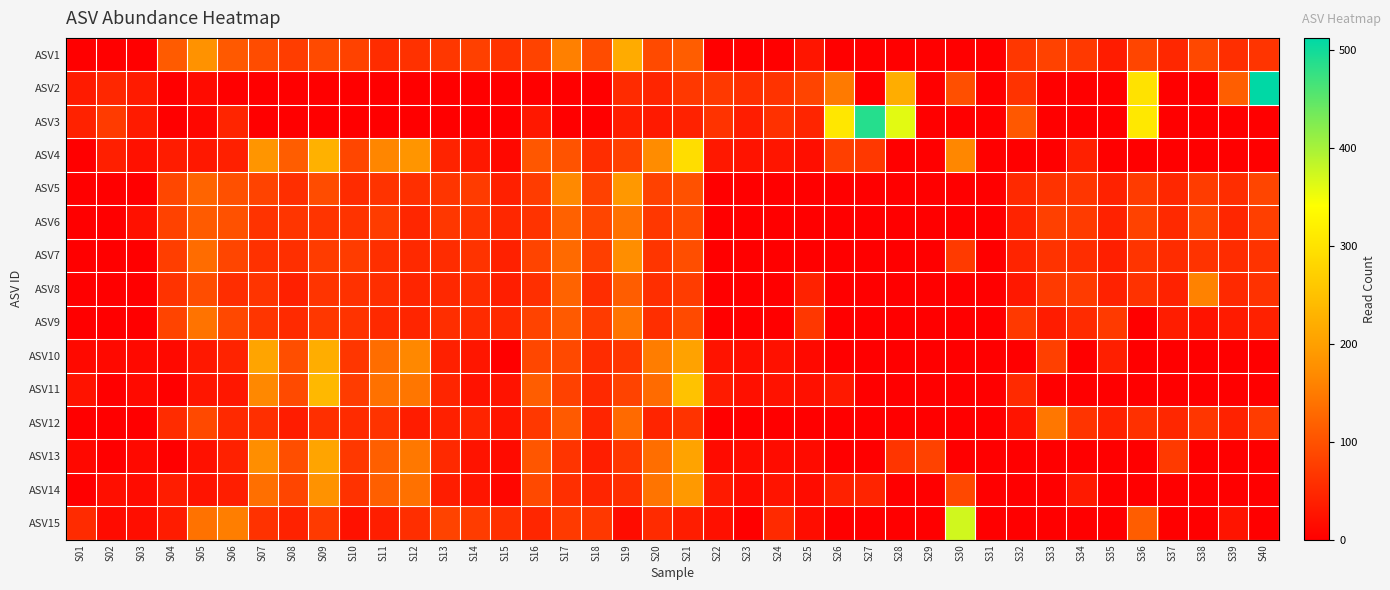

Reading left to right, what are all the values shown in this chart?

ASV1: S01=0	S02=0	S03=0	S04=111	S05=180	S06=109	S07=93	S08=75	S09=91	S10=81	S11=54	S12=60	S13=68	S14=78	S15=63	S16=82	S17=156	S18=93	S19=216	S20=91	S21=114	S22=0	S23=0	S24=0	S25=26	S26=0	S27=0	S28=0	S29=0	S30=0	S31=0	S32=68	S33=81	S34=70	S35=35	S36=84	S37=48	S38=88	S39=56	S40=64
ASV2: S01=34	S02=48	S03=33	S04=0	S05=14	S06=0	S07=0	S08=0	S09=0	S10=0	S11=0	S12=0	S13=0	S14=0	S15=0	S16=0	S17=0	S18=0	S19=53	S20=45	S21=69	S22=70	S23=58	S24=63	S25=83	S26=149	S27=0	S28=220	S29=0	S30=97	S31=0	S32=62	S33=0	S34=0	S35=0	S36=299	S37=0	S38=0	S39=115	S40=512
ASV3: S01=42	S02=72	S03=34	S04=0	S05=9	S06=46	S07=0	S08=0	S09=0	S10=0	S11=0	S12=0	S13=0	S14=0	S15=0	S16=30	S17=0	S18=0	S19=37	S20=32	S21=42	S22=63	S23=36	S24=60	S25=45	S26=306	S27=486	S28=360	S29=0	S30=0	S31=0	S32=108	S33=0	S34=0	S35=0	S36=307	S37=0	S38=0	S39=0	S40=0
ASV4: S01=0	S02=38	S03=21	S04=35	S05=30	S06=40	S07=184	S08=114	S09=225	S10=86	S11=163	S12=184	S13=43	S14=30	S15=10	S16=106	S17=102	S18=55	S19=79	S20=171	S21=291	S22=30	S23=24	S24=26	S25=18	S26=77	S27=69	S28=0	S29=0	S30=164	S31=0	S32=0	S33=0	S34=39	S35=0	S36=0	S37=0	S38=0	S39=0	S40=0
ASV5: S01=0	S02=0	S03=0	S04=87	S05=122	S06=98	S07=82	S08=56	S09=93	S10=53	S11=63	S12=58	S13=65	S14=72	S15=39	S16=74	S17=167	S18=80	S19=188	S20=79	S21=99	S22=0	S23=0	S24=0	S25=0	S26=0	S27=0	S28=0	S29=0	S30=0	S31=0	S32=50	S33=63	S34=66	S35=42	S36=72	S37=48	S38=73	S39=55	S40=85
ASV6: S01=0	S02=0	S03=21	S04=81	S05=111	S06=99	S07=63	S08=65	S09=64	S10=62	S11=74	S12=47	S13=68	S14=62	S15=48	S16=63	S17=118	S18=84	S19=138	S20=67	S21=90	S22=0	S23=0	S24=0	S25=0	S26=0	S27=0	S28=0	S29=0	S30=0	S31=0	S32=43	S33=78	S34=72	S35=42	S36=81	S37=50	S38=86	S39=47	S40=77
ASV7: S01=0	S02=0	S03=0	S04=76	S05=132	S06=84	S07=60	S08=58	S09=73	S10=74	S11=58	S12=51	S13=54	S14=63	S15=41	S16=83	S17=129	S18=77	S19=173	S20=65	S21=95	S22=0	S23=0	S24=0	S25=0	S26=0	S27=0	S28=0	S29=0	S30=71	S31=0	S32=44	S33=63	S34=55	S35=38	S36=64	S37=54	S38=63	S39=54	S40=63
ASV8: S01=0	S02=0	S03=0	S04=62	S05=94	S06=55	S07=64	S08=40	S09=64	S10=60	S11=56	S12=45	S13=49	S14=54	S15=37	S16=58	S17=121	S18=55	S19=114	S20=57	S21=74	S22=0	S23=0	S24=0	S25=42	S26=0	S27=0	S28=0	S29=0	S30=0	S31=0	S32=30	S33=71	S34=72	S35=42	S36=61	S37=42	S38=159	S39=50	S40=61
ASV9: S01=0	S02=0	S03=0	S04=83	S05=140	S06=88	S07=65	S08=52	S09=67	S10=63	S11=50	S12=45	S13=56	S14=53	S15=51	S16=82	S17=110	S18=72	S19=141	S20=56	S21=91	S22=0	S23=0	S24=0	S25=68	S26=0	S27=0	S28=0	S29=0	S30=0	S31=0	S32=70	S33=35	S34=53	S35=71	S36=0	S37=36	S38=24	S39=34	S40=41
ASV10: S01=12	S02=11	S03=11	S04=12	S05=30	S06=43	S07=206	S08=95	S09=219	S10=66	S11=133	S12=166	S13=40	S14=27	S15=0	S16=87	S17=89	S18=54	S19=66	S20=152	S21=203	S22=24	S23=18	S24=21	S25=12	S26=0	S27=0	S28=0	S29=0	S30=0	S31=0	S32=0	S33=78	S34=0	S35=38	S36=0	S37=0	S38=0	S39=0	S40=0
ASV11: S01=24	S02=0	S03=13	S04=0	S05=27	S06=29	S07=166	S08=91	S09=236	S10=74	S11=138	S12=144	S13=46	S14=23	S15=24	S16=114	S17=80	S18=51	S19=82	S20=130	S21=251	S22=34	S23=20	S24=23	S25=20	S26=31	S27=0	S28=0	S29=0	S30=0	S31=0	S32=52	S33=0	S34=0	S35=0	S36=0	S37=0	S38=0	S39=0	S40=0
ASV12: S01=0	S02=0	S03=0	S04=54	S05=89	S06=51	S07=58	S08=35	S09=58	S10=53	S11=62	S12=35	S13=40	S14=44	S15=26	S16=69	S17=110	S18=45	S19=129	S20=44	S21=63	S22=0	S23=0	S24=0	S25=0	S26=0	S27=0	S28=0	S29=0	S30=0	S31=0	S32=25	S33=145	S34=64	S35=42	S36=59	S37=48	S38=66	S39=42	S40=74
ASV13: S01=10	S02=0	S03=12	S04=0	S05=21	S06=41	S07=174	S08=95	S09=207	S10=69	S11=116	S12=146	S13=50	S14=24	S15=14	S16=105	S17=64	S18=37	S19=67	S20=134	S21=205	S22=14	S23=15	S24=15	S25=14	S26=0	S27=0	S28=65	S29=81	S30=0	S31=0	S32=0	S33=0	S34=0	S35=0	S36=0	S37=71	S38=0	S39=0	S40=0
ASV14: S01=0	S02=19	S03=15	S04=36	S05=25	S06=37	S07=135	S08=85	S09=180	S10=61	S11=116	S12=138	S13=36	S14=26	S15=8	S16=89	S17=58	S18=46	S19=58	S20=141	S21=190	S22=32	S23=15	S24=25	S25=15	S26=41	S27=44	S28=0	S29=0	S30=88	S31=0	S32=0	S33=0	S34=32	S35=0	S36=0	S37=0	S38=0	S39=0	S40=0
ASV15: S01=53	S02=14	S03=18	S04=35	S05=139	S06=154	S07=61	S08=42	S09=71	S10=21	S11=37	S12=56	S13=82	S14=74	S15=59	S16=47	S17=71	S18=69	S19=15	S20=53	S21=36	S22=20	S23=0	S24=52	S25=16	S26=0	S27=0	S28=0	S29=0	S30=372	S31=0	S32=0	S33=0	S34=0	S35=0	S36=113	S37=0	S38=0	S39=25	S40=0